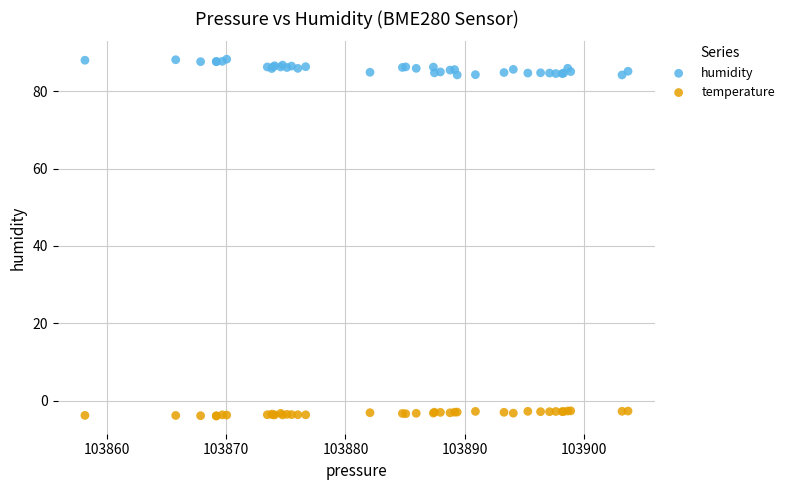

Which series reaches the minimum Y coordinate?

temperature